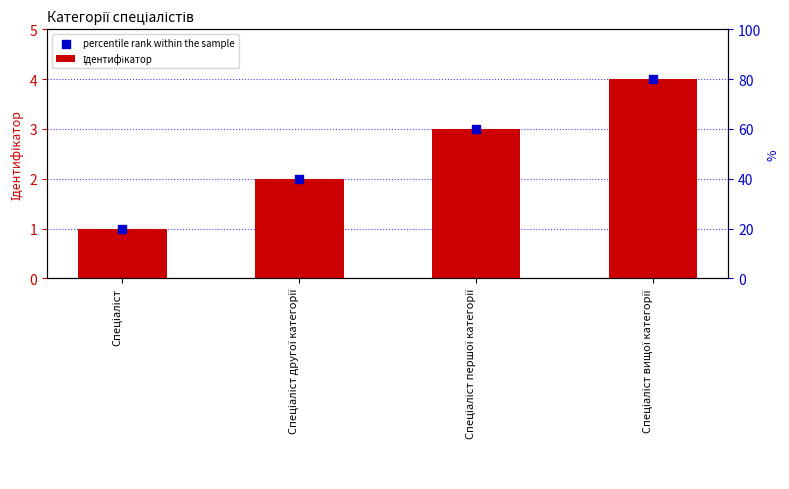

Is the value of Ідентифікатор at Спеціаліст другої категорії greater than the value of percentile rank within the sample at Спеціаліст?

Yes